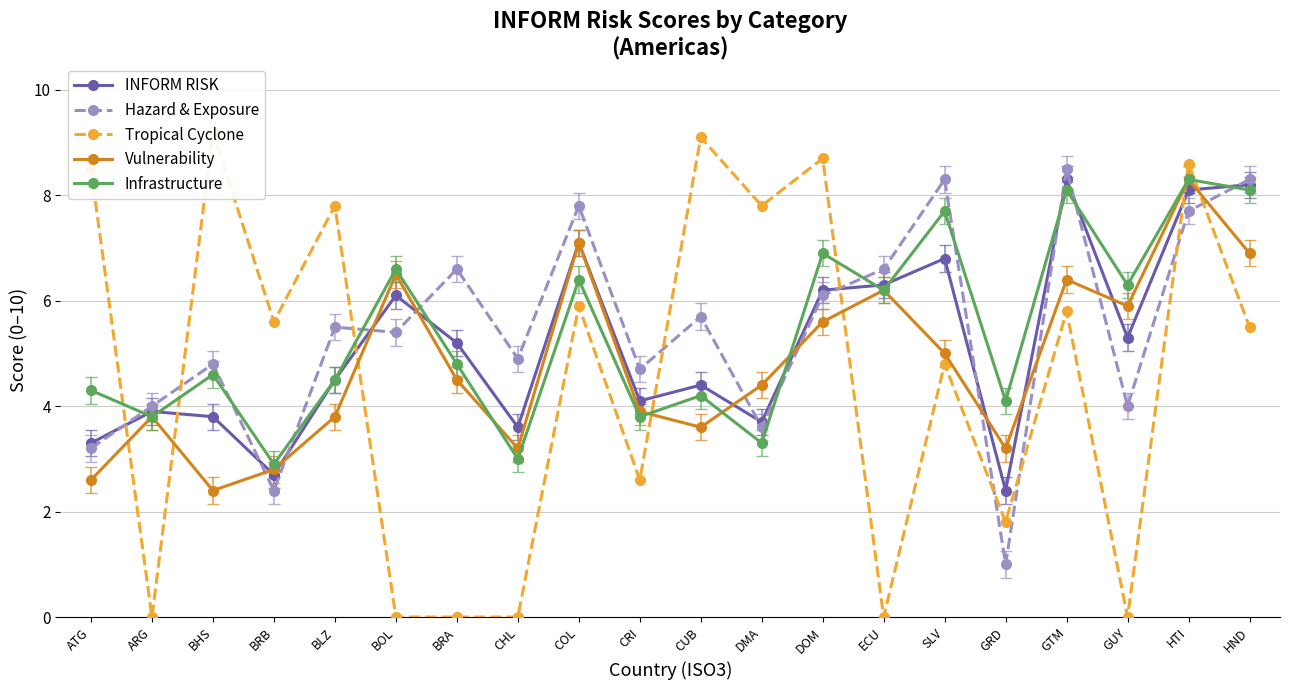

True or false: Infrastructure has more than 0 points higher than both neighbors.

True